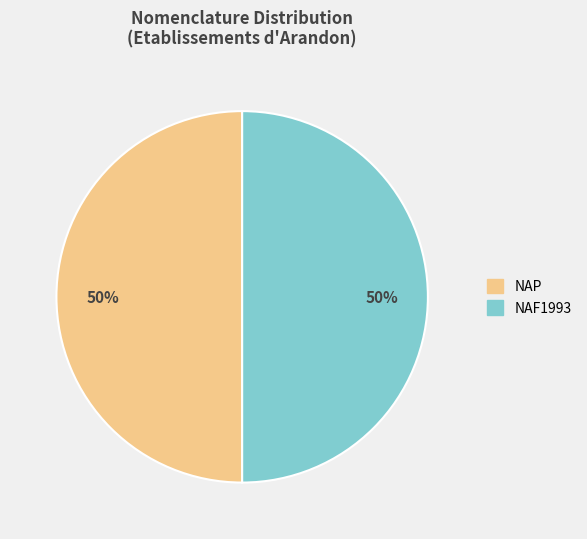

True or false: NAP accounts for 30% of the total.

False